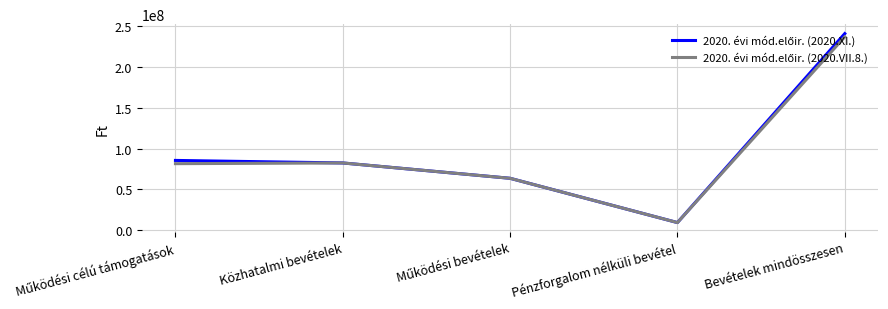

Which category has the lowest value across all series?

Pénzforgalom nélküli bevétel